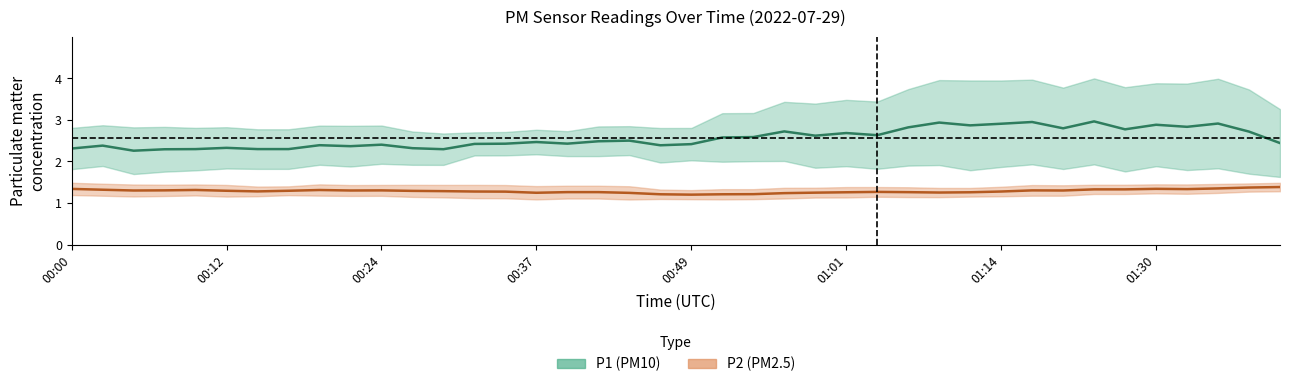

Which label corresponds to the largest value in the chart?

01:21